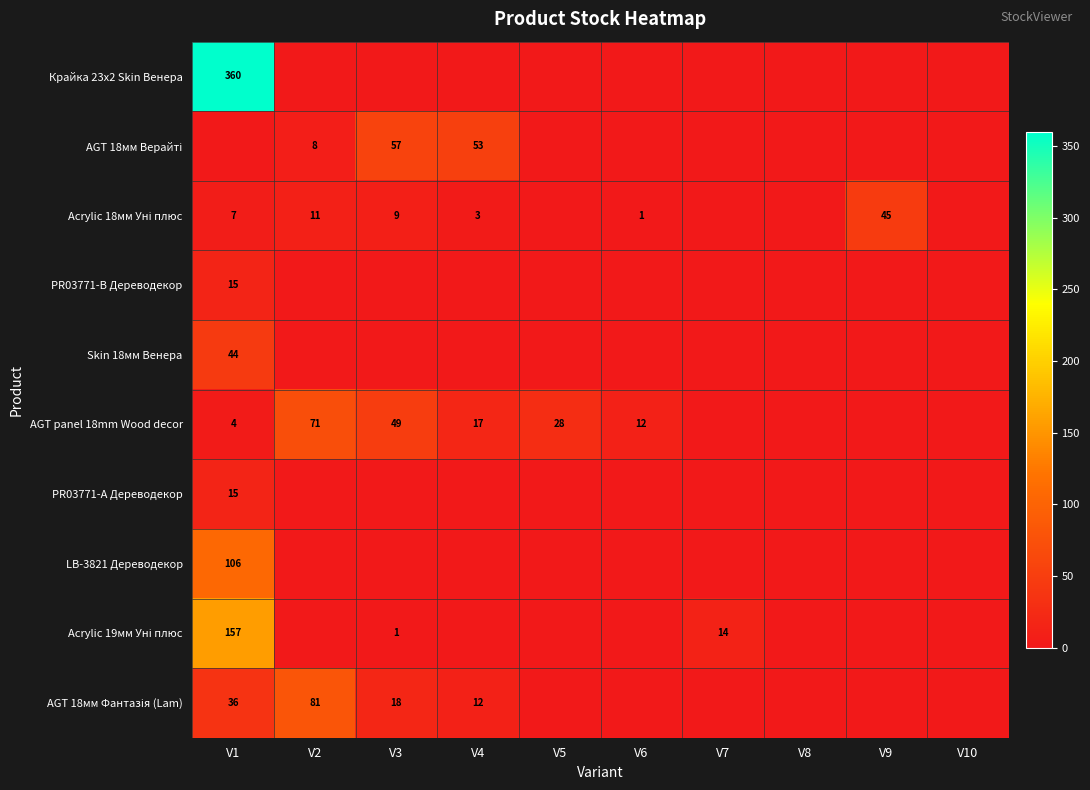

At which label does AGT 18мм Верайті reach its minimum?

V1